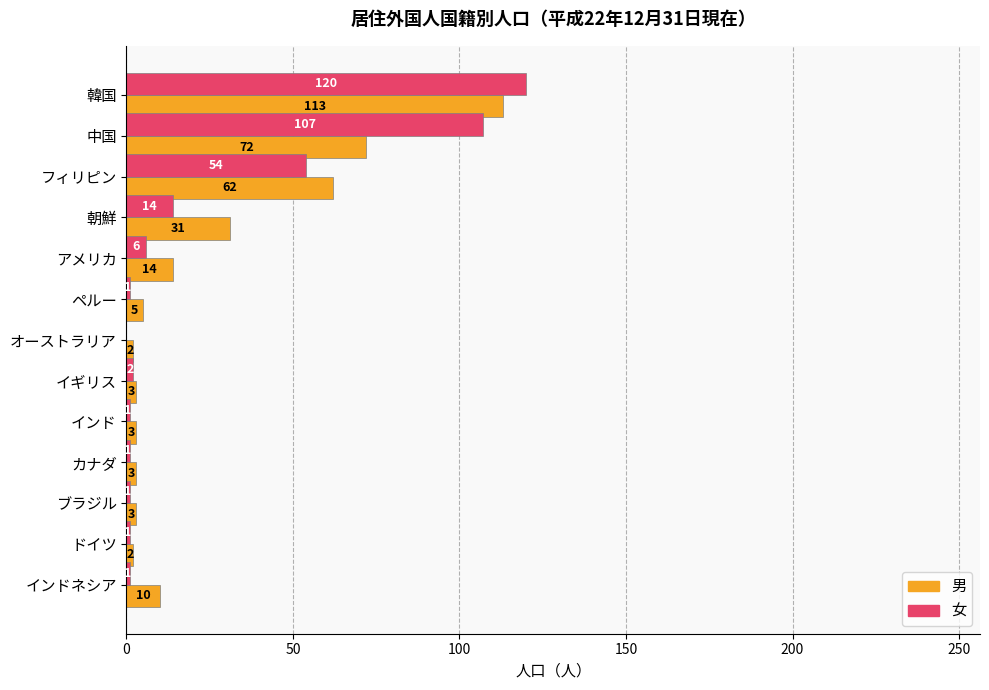

Between ドイツ and インドネシア, which series saw the biggest shift?

男